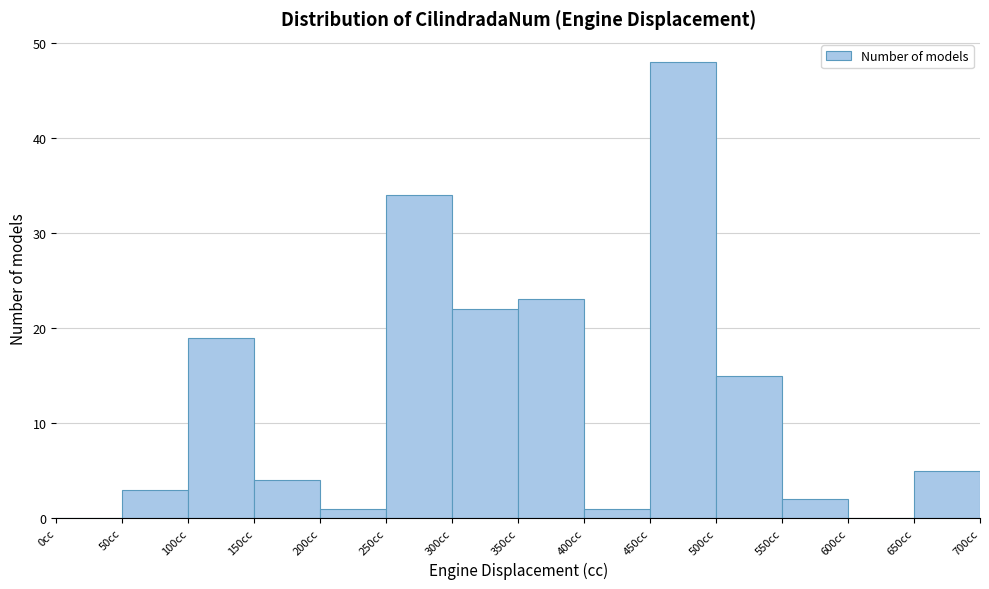

What is the height of the bar covering 250 to 300 on the x-axis? The values are not printed on the chart, so give them approximately, as read against the axis.

34